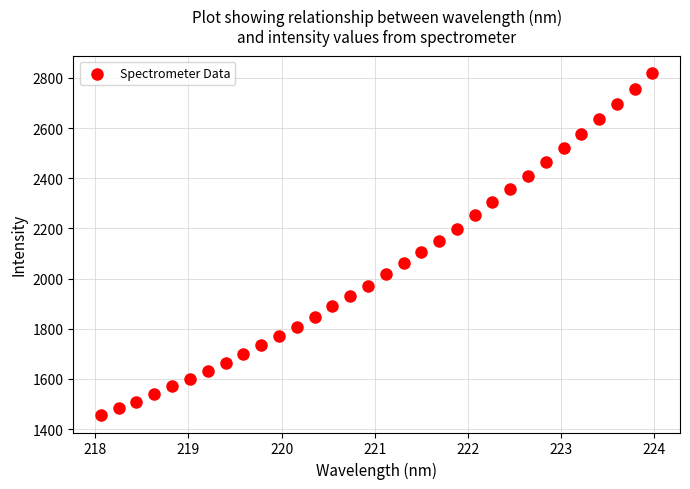

What is the range of X values (max minus min)?

5.9